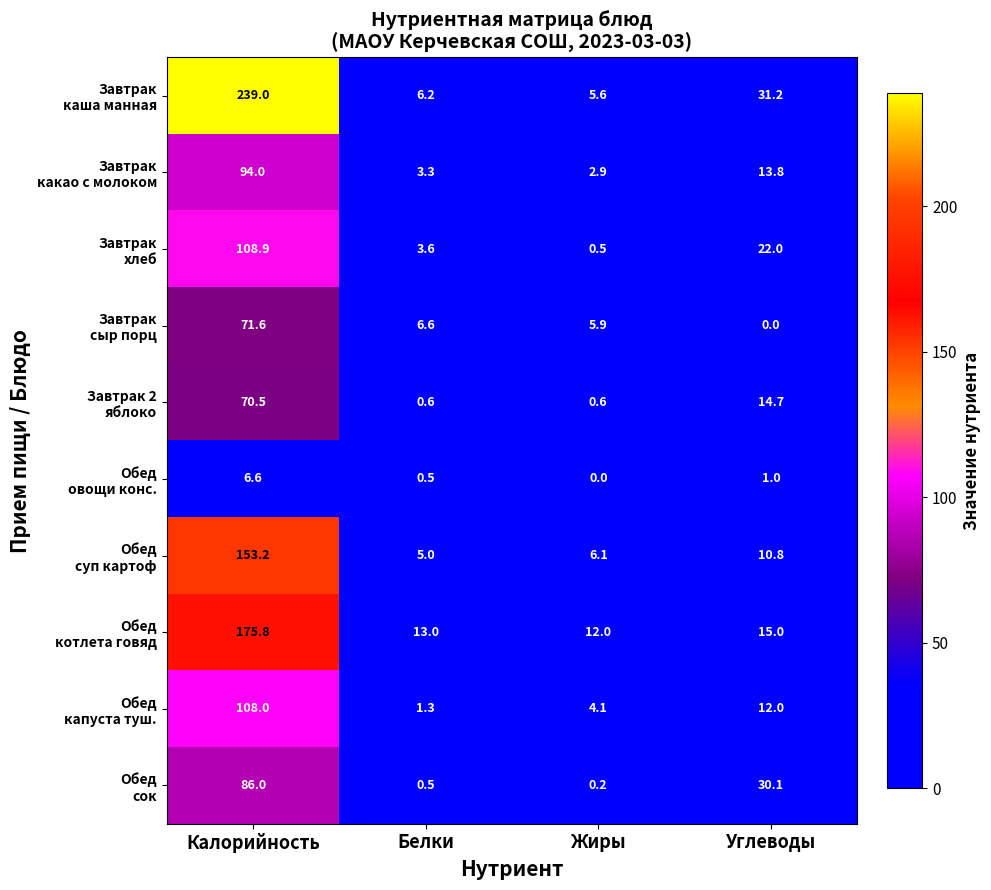

What is the difference between the highest and lowest values at Углеводы?

31.2